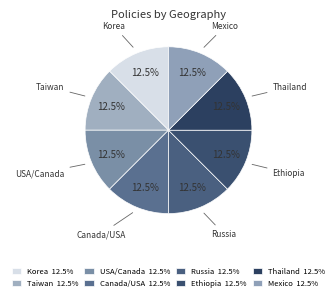

Count the number of slices in the pie.

8